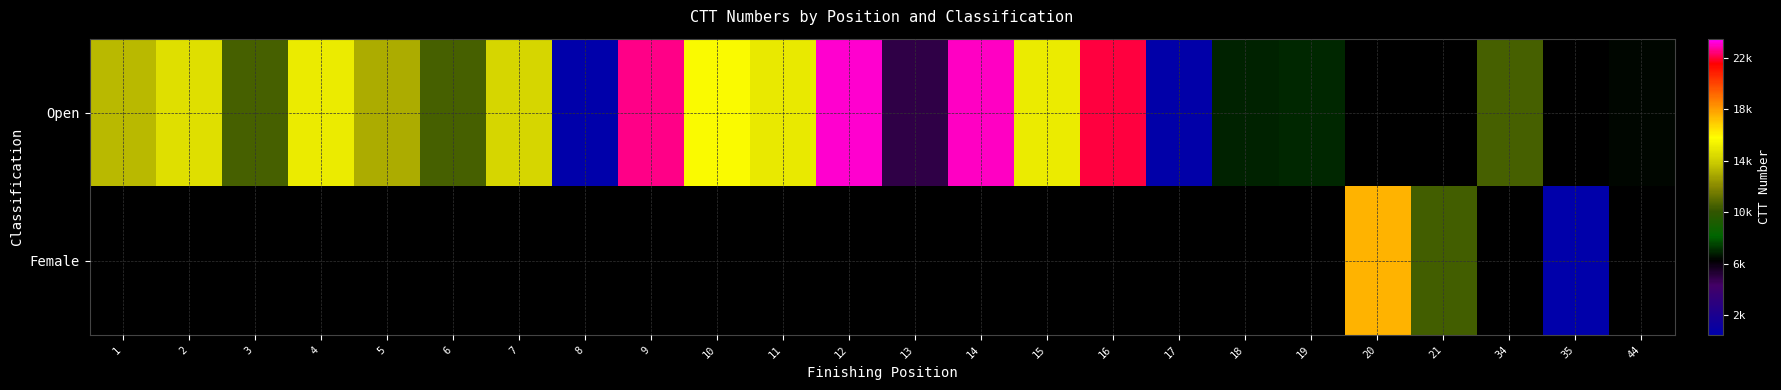

At 7, list the series in order from smallest to largest.

Female, Open